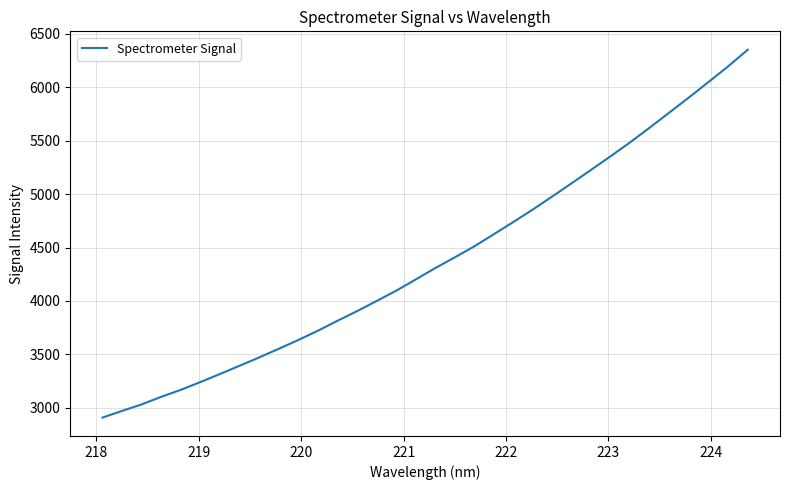

What is the greatest value displayed?

6352.5